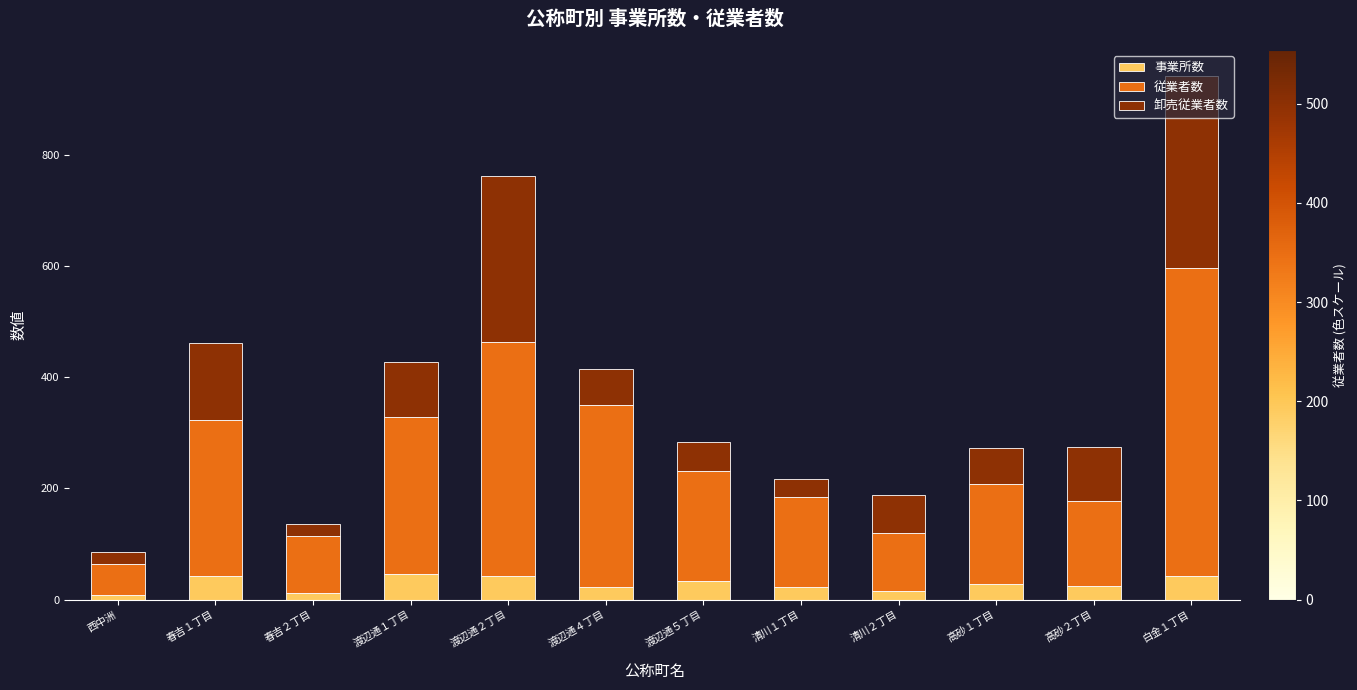

The value of 事業所数 at 白金１丁目 is 43. True or false?

True